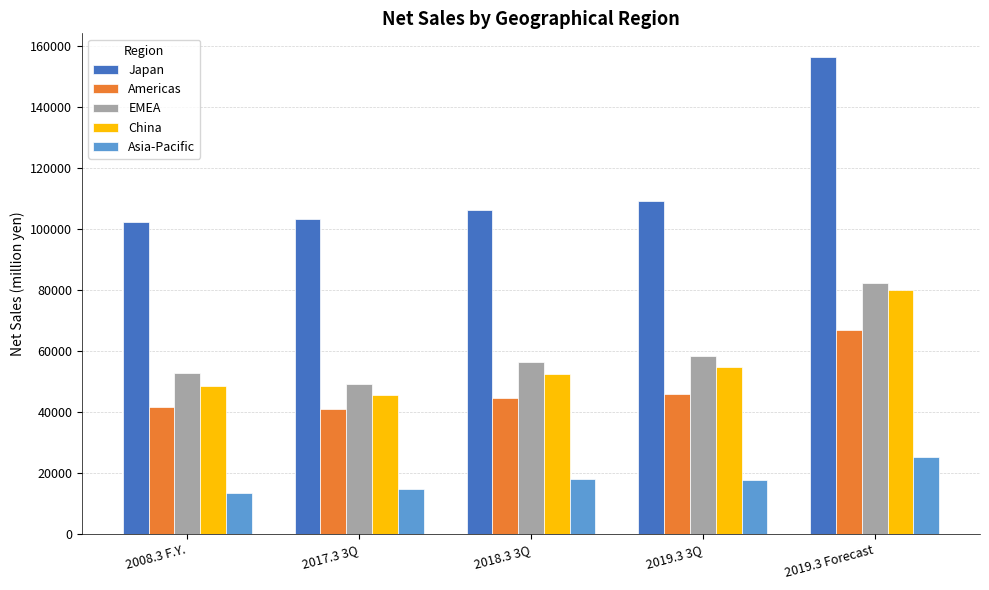

At which category does the chart reach its peak across all series?

2019.3 Forecast